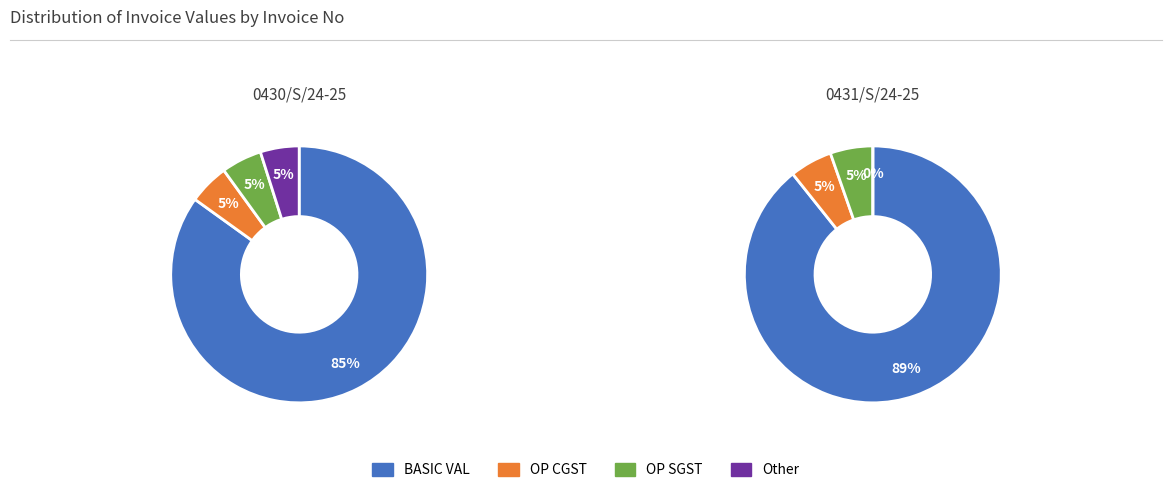

What is the largest slice in the pie chart?

BASIC VAL